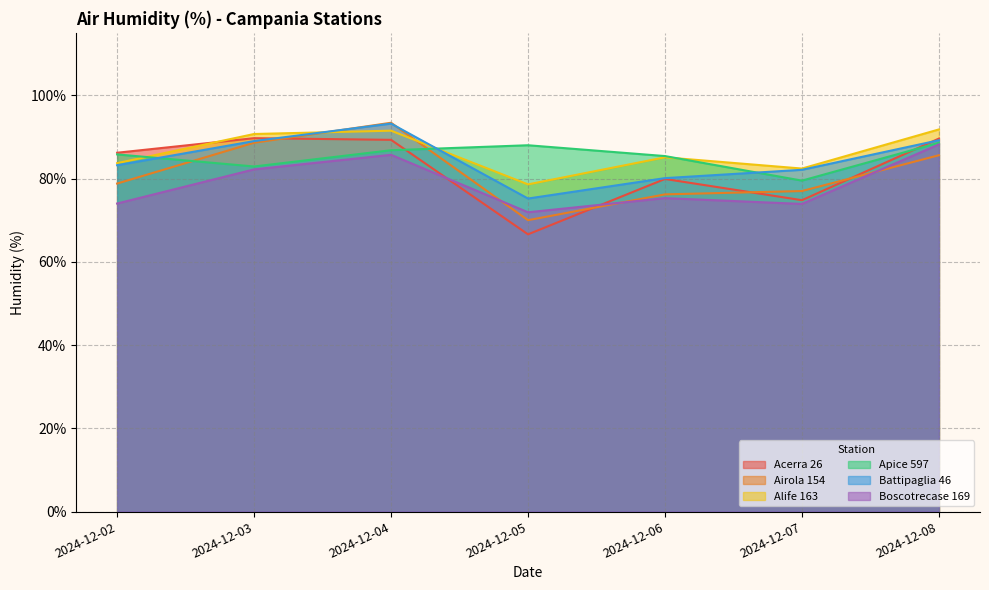

How many lines are shown in the chart?

6